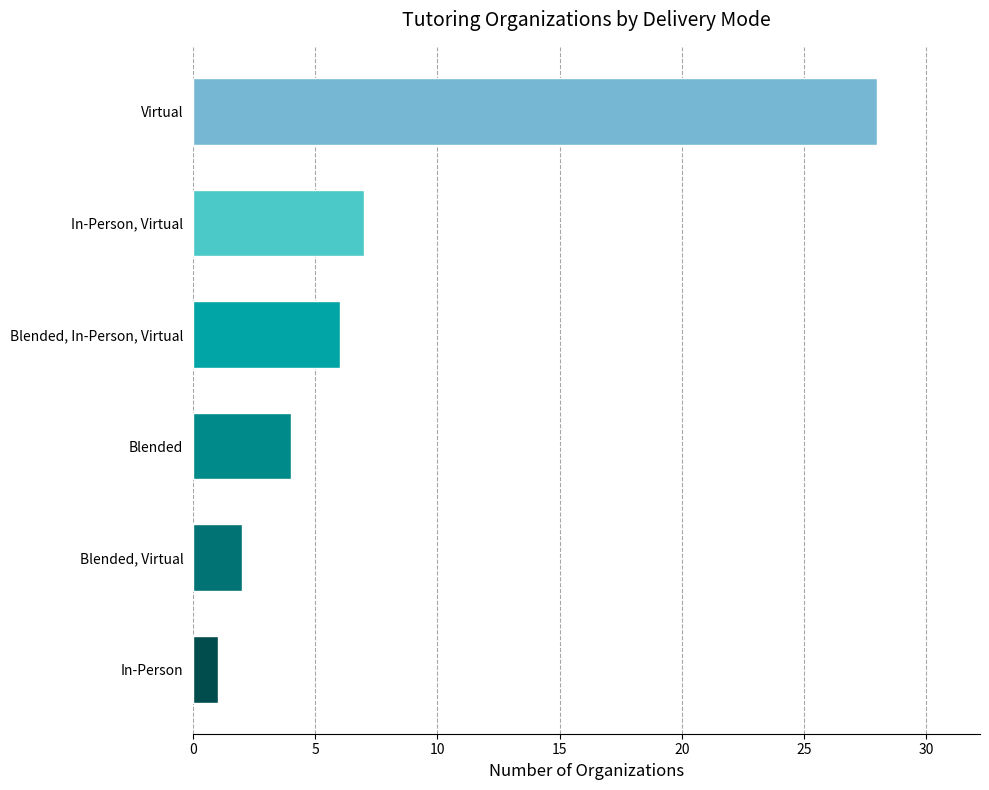

Are the bars grouped side by side (vs. stacked)?

No